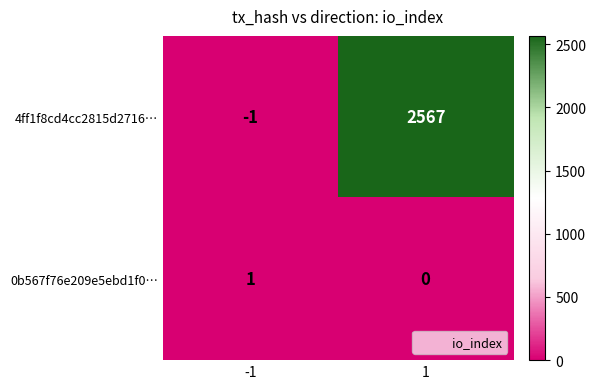

Which series changed the most between -1 and 1?

4ff1f8cd4cc2815d2716…